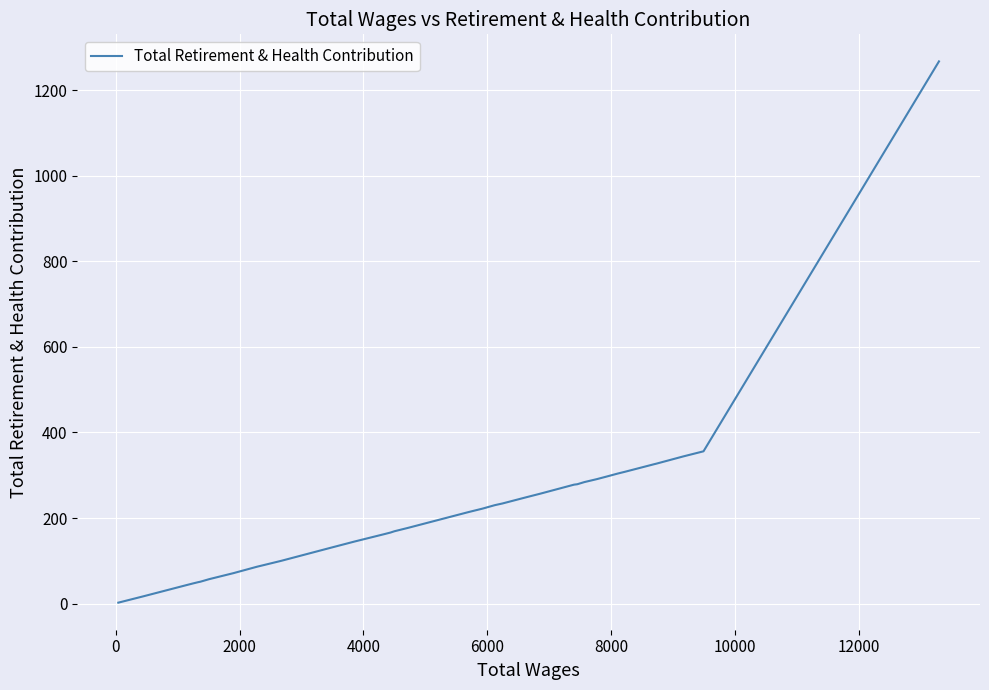

How many lines are shown in the chart?

1